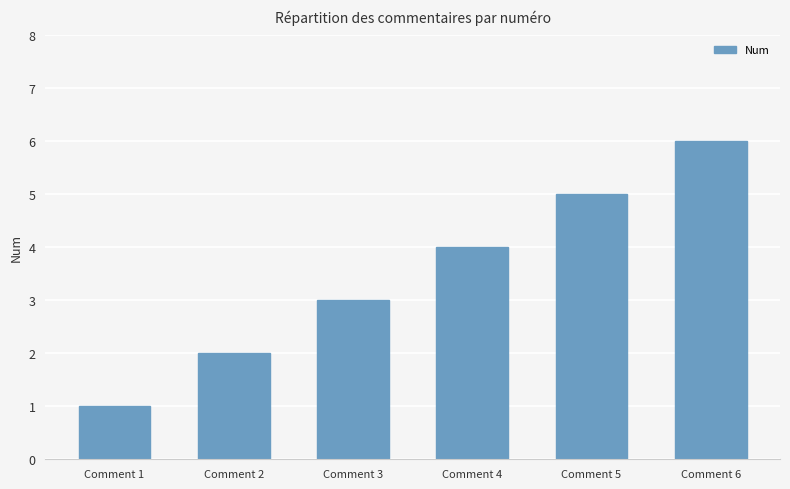

What is the difference between the maximum and minimum values?

5